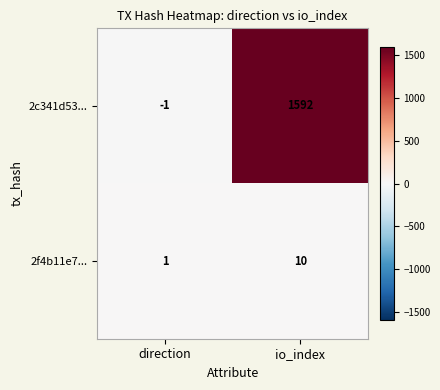

At how many categories does at least one series exceed 624?

1